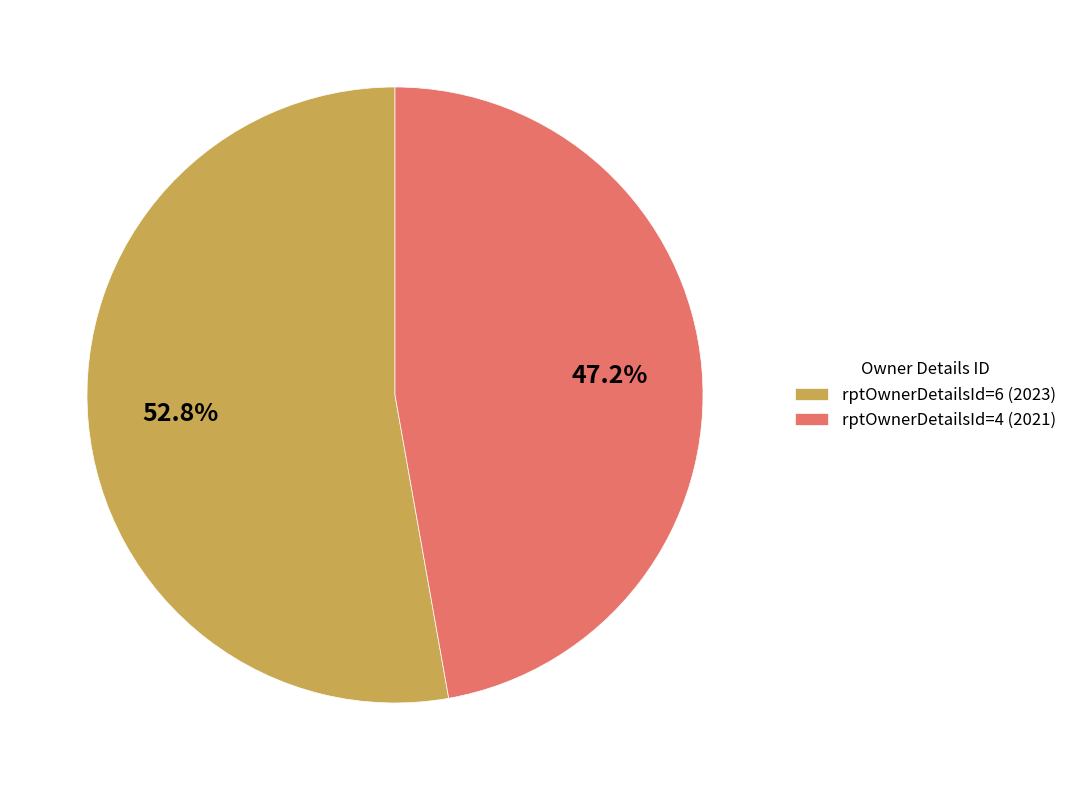

What is the total percentage of rptOwnerDetailsId=4 (2021) and rptOwnerDetailsId=6 (2023)?

100.0%